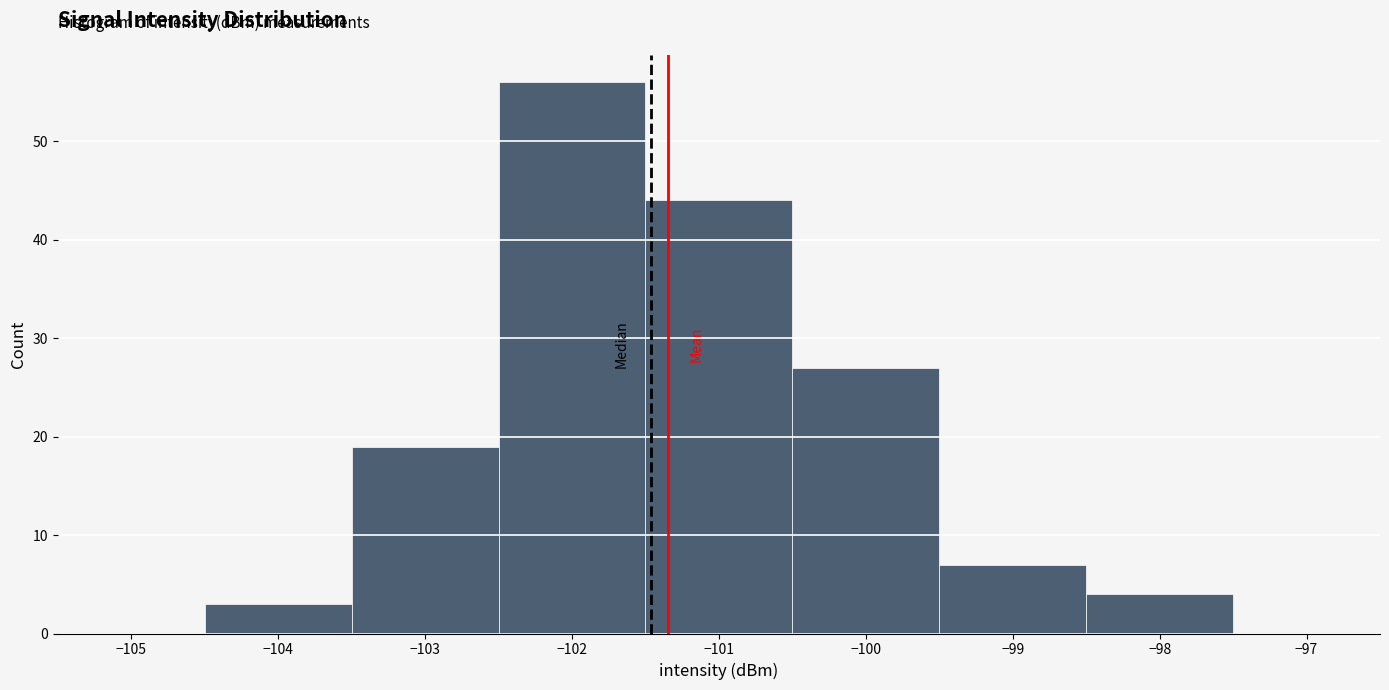

Reading left to right, transcribe this chart: for each bar, give the range it covers on the x-axis and its height. The values are not printed on the chart, so give them approximately, as read against the axis.

-105.5 to -104.5: 0
-104.5 to -103.5: 3
-103.5 to -102.5: 19
-102.5 to -101.5: 56
-101.5 to -100.5: 44
-100.5 to -99.5: 27
-99.5 to -98.5: 7
-98.5 to -97.5: 4
-97.5 to -96.5: 0